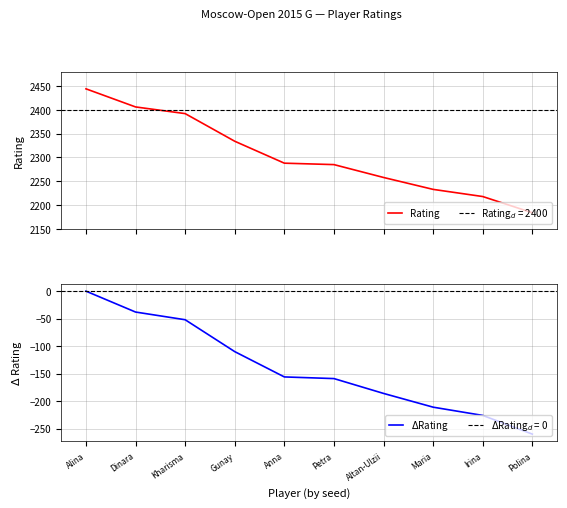

True or false: $\Delta$Rating and Rating cross at least once.

False